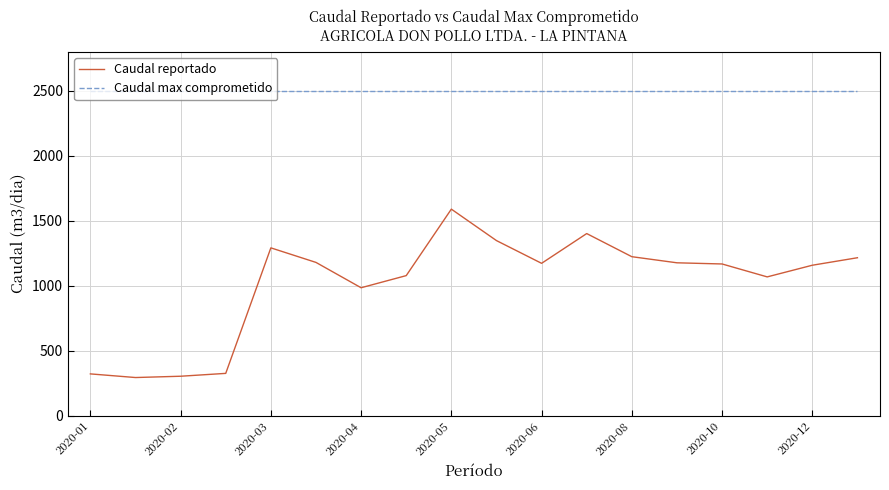

What is the lowest value of the Caudal reportado series?

293.0